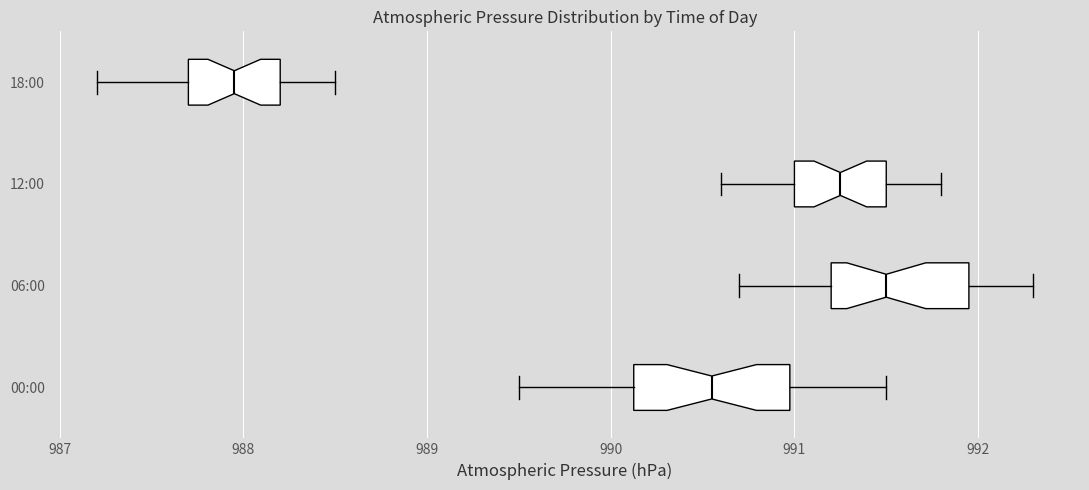

Where does the left whisker of the box for 00:00 end on the x-axis? The values are not printed on the chart, so give them approximately, as read against the axis.

989.5